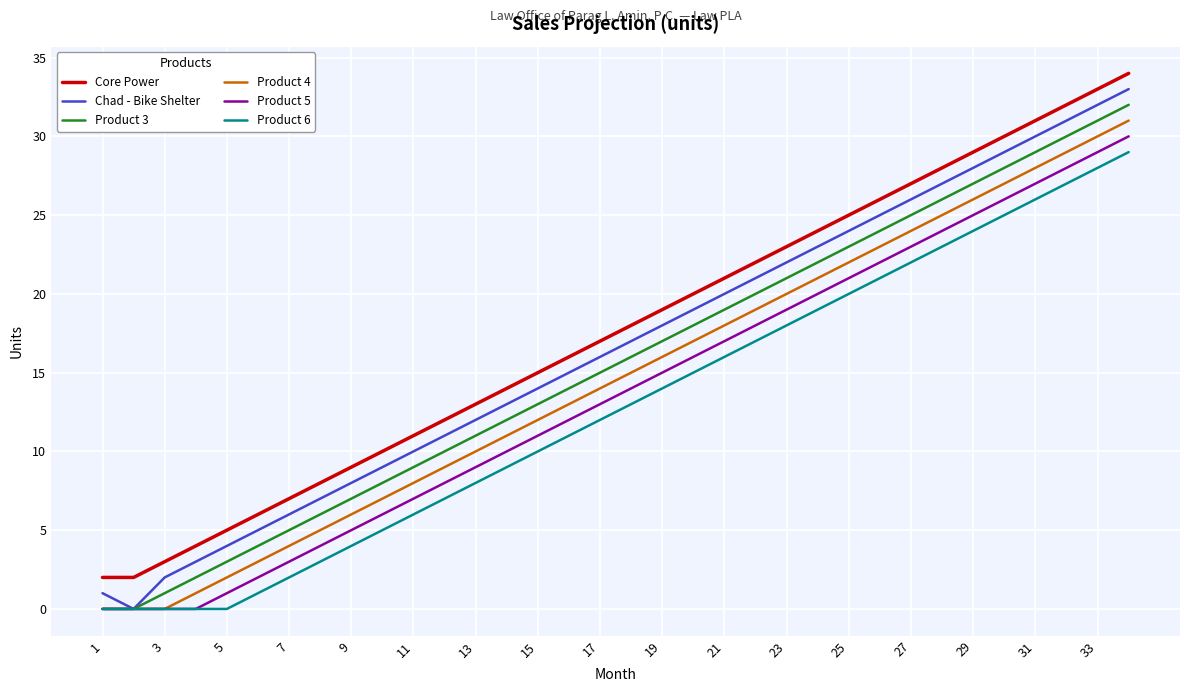

True or false: Core Power and Chad - Bike Shelter intersect in this chart.

False